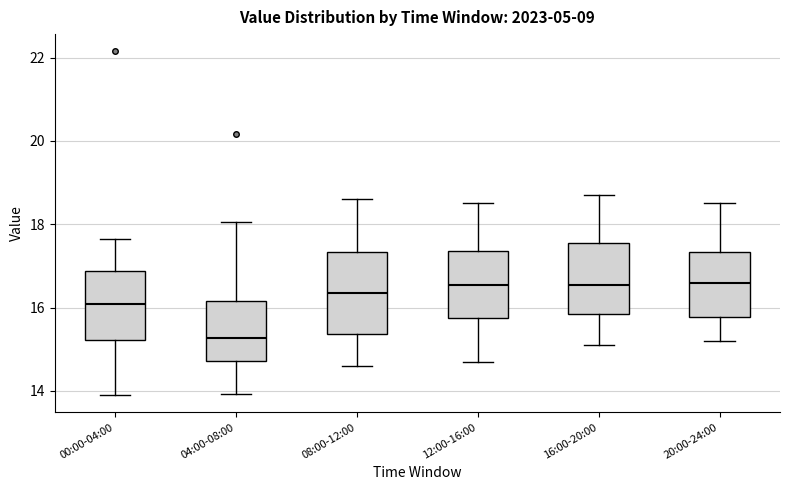

Reading left to right, read every box against the y-axis: the position of its median line, the range the box covers, and the ends of its whiskers. The values are not printed on the chart, so give them approximately, as read against the axis.

00:00-04:00: median 16.0, box 15.2 to 16.8, whiskers 14.0 to 17.6
04:00-08:00: median 15.2, box 14.8 to 16.2, whiskers 14.0 to 18.0
08:00-12:00: median 16.4, box 15.4 to 17.4, whiskers 14.6 to 18.6
12:00-16:00: median 16.6, box 15.8 to 17.4, whiskers 14.8 to 18.6
16:00-20:00: median 16.6, box 15.8 to 17.6, whiskers 15.2 to 18.8
20:00-24:00: median 16.6, box 15.8 to 17.4, whiskers 15.2 to 18.6